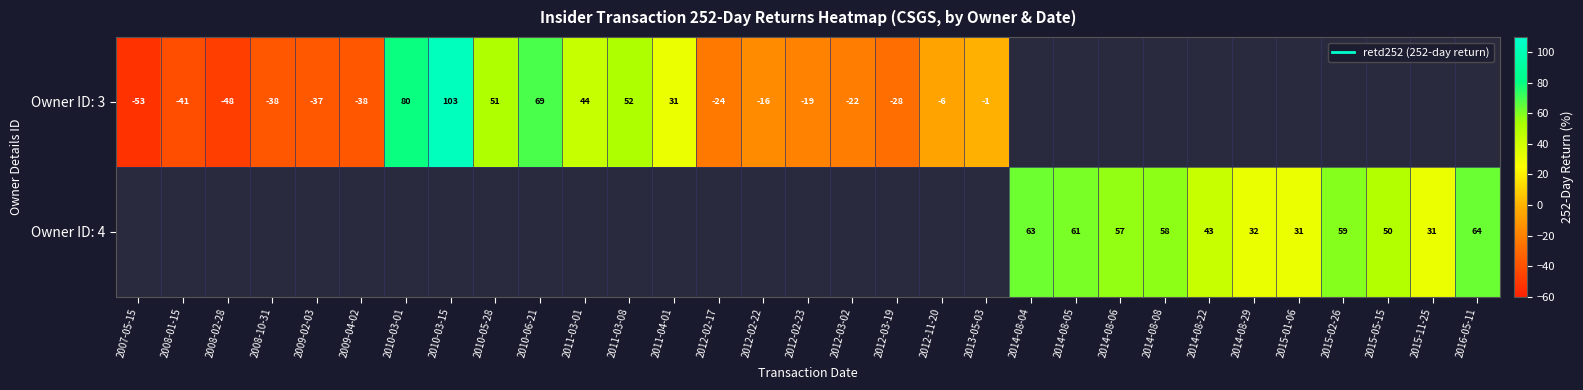

List the labels in order of Owner ID: 3 value, smallest first.

2007-05-15, 2008-02-28, 2008-01-15, 2008-10-31, 2009-04-02, 2009-02-03, 2012-03-19, 2012-02-17, 2012-03-02, 2012-02-23, 2012-02-22, 2012-11-20, 2013-05-03, 2011-04-01, 2011-03-01, 2010-05-28, 2011-03-08, 2010-06-21, 2010-03-01, 2010-03-15, 2014-08-04, 2014-08-05, 2014-08-06, 2014-08-08, 2014-08-22, 2014-08-29, 2015-01-06, 2015-02-26, 2015-05-15, 2015-11-25, 2016-05-11